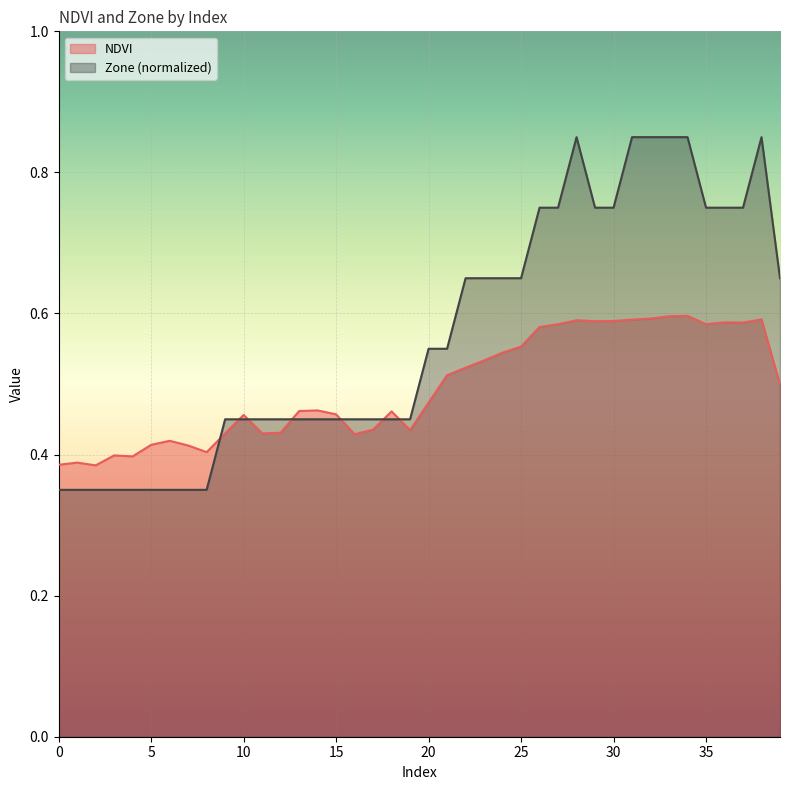

Rank the series by their average value, from lowest to highest.

NDVI, Zone (normalized)